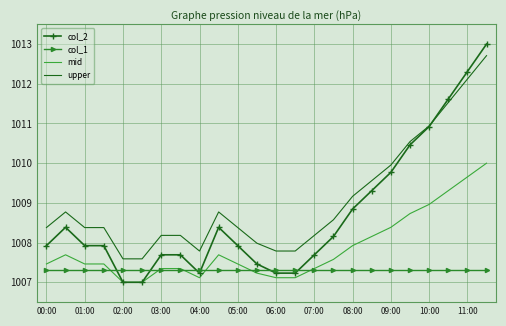

True or false: mid and upper intersect in this chart.

False